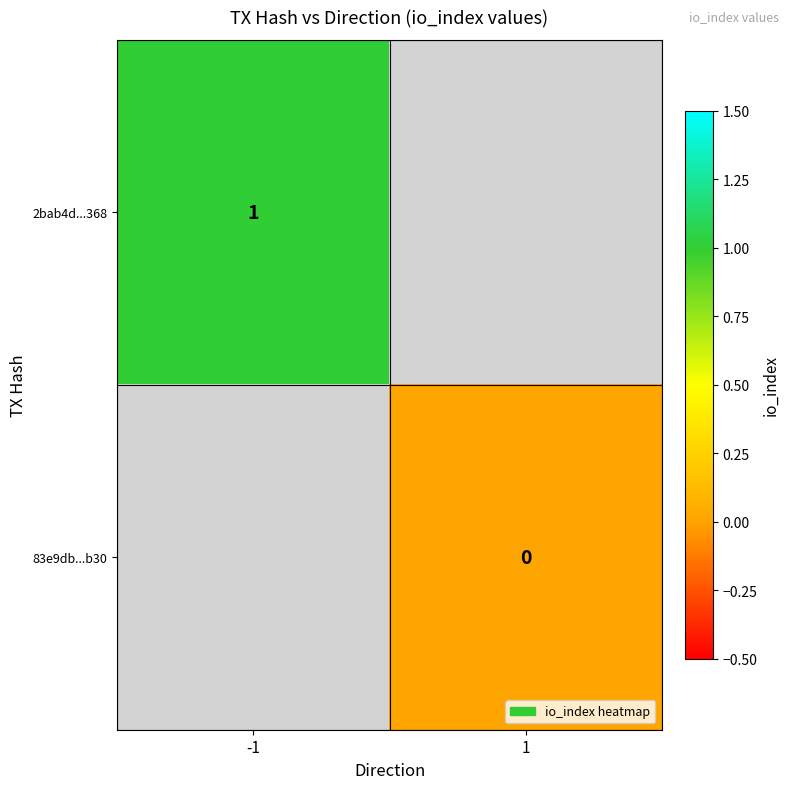

True or false: 2bab4d...368 has a value of 1 at -1.

True